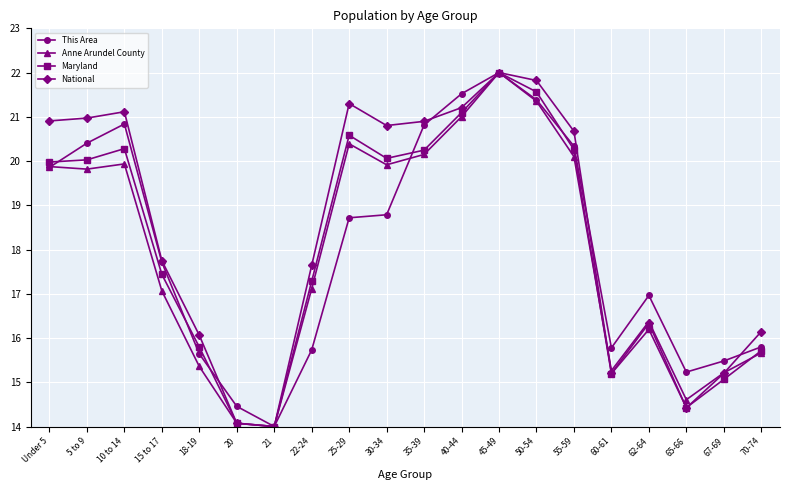

What is the difference between the Maryland values at 67-69 and 25-29?

5.5